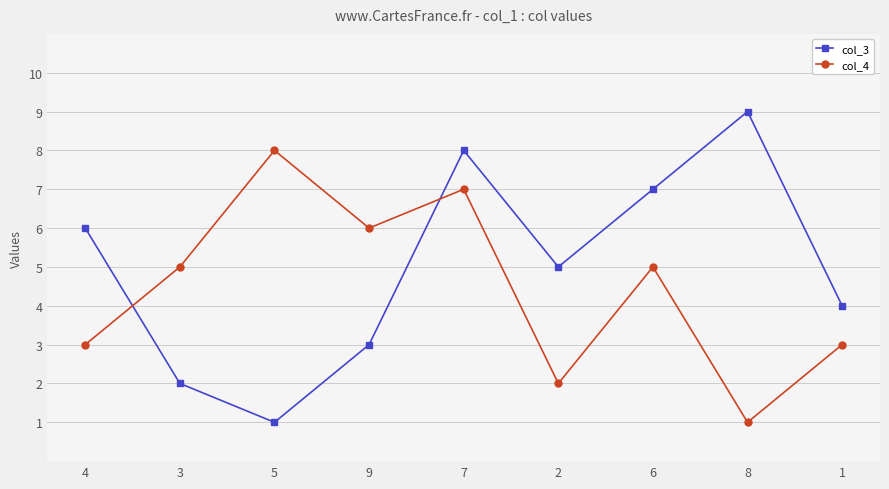

Does the chart have visible grid lines?

Yes